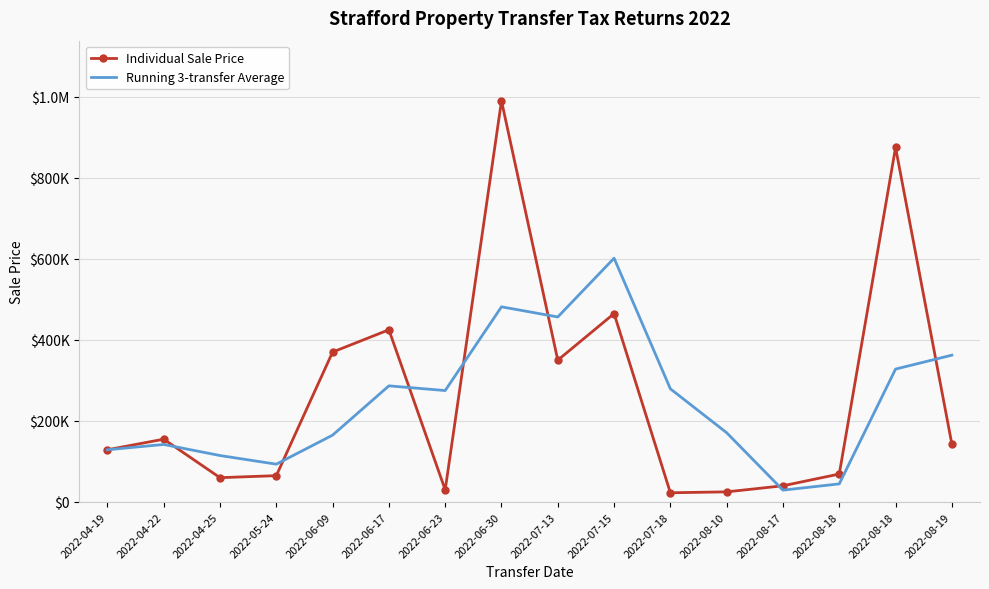

What is the difference between the maximum and minimum values in the Individual Sale Price series?

967225.0